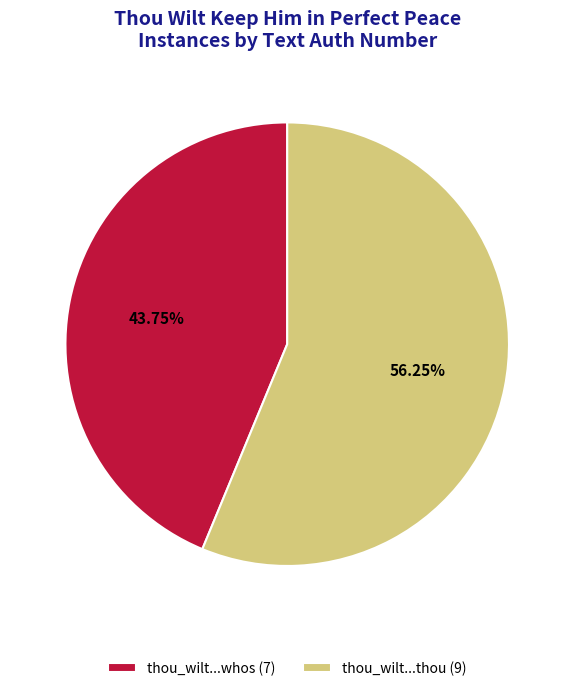

Which slice is the smallest?

thou_wilt...whos (7)